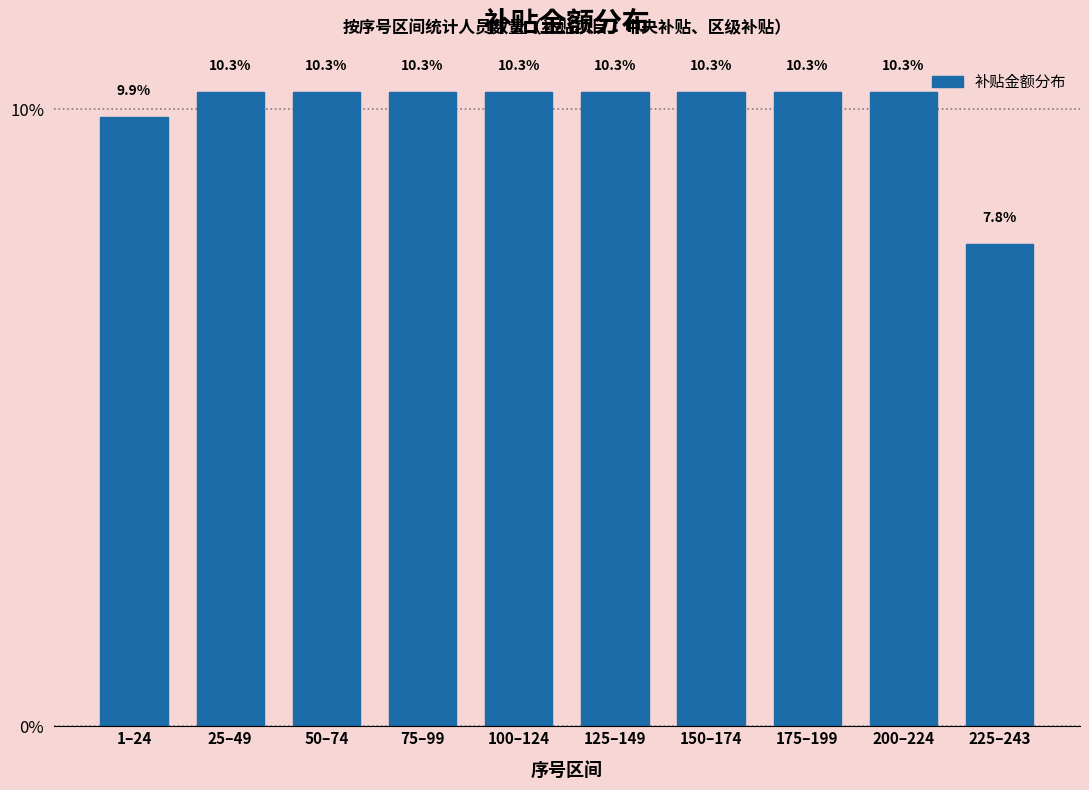

Reading right to left, transcribe all the data shown in this chart.

225–243=7.8	200–224=10.3	175–199=10.3	150–174=10.3	125–149=10.3	100–124=10.3	75–99=10.3	50–74=10.3	25–49=10.3	1–24=9.9